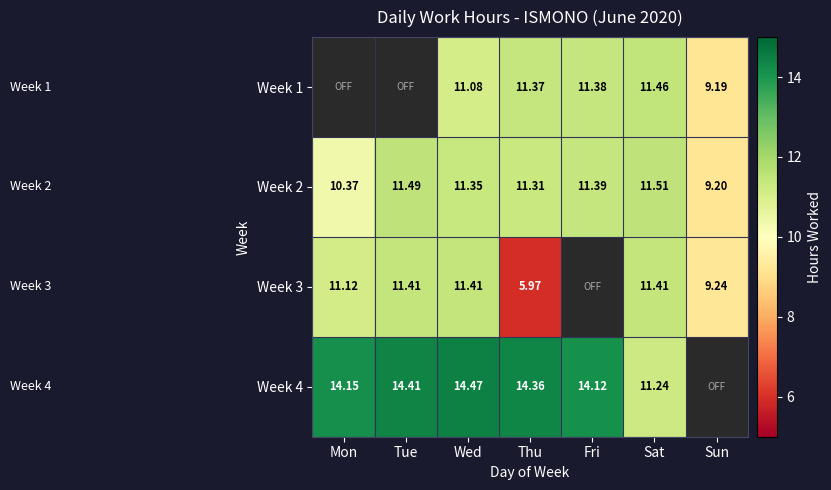

The value of Week 2 at Wed is 11.3. True or false?

True